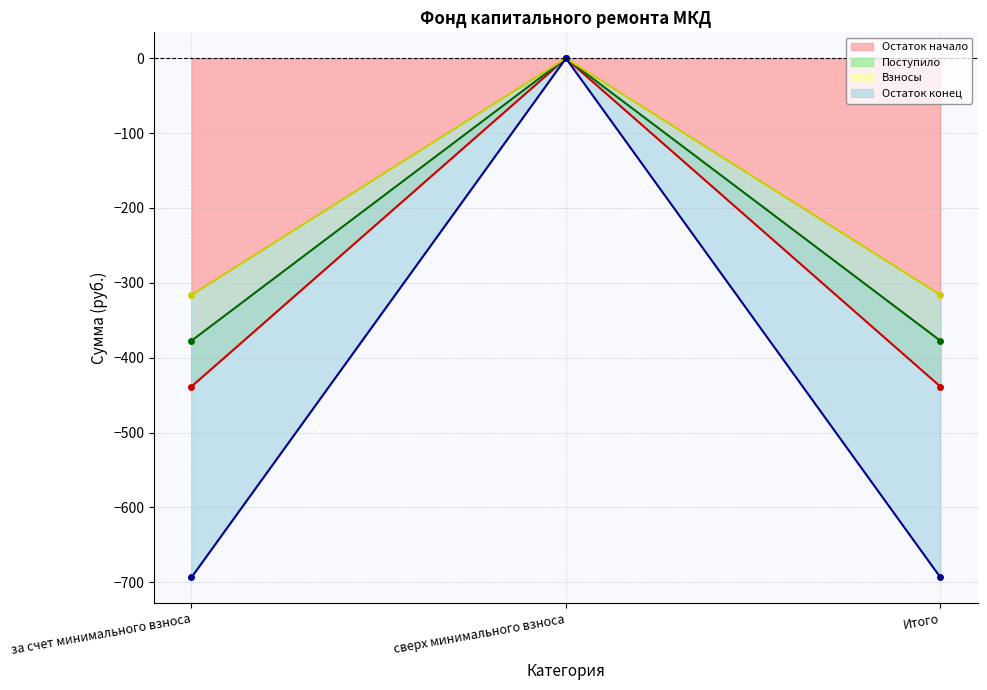

What is the sum of the Остаток начало (линия) values at за счет минимального взноса and Итого?

-877.1